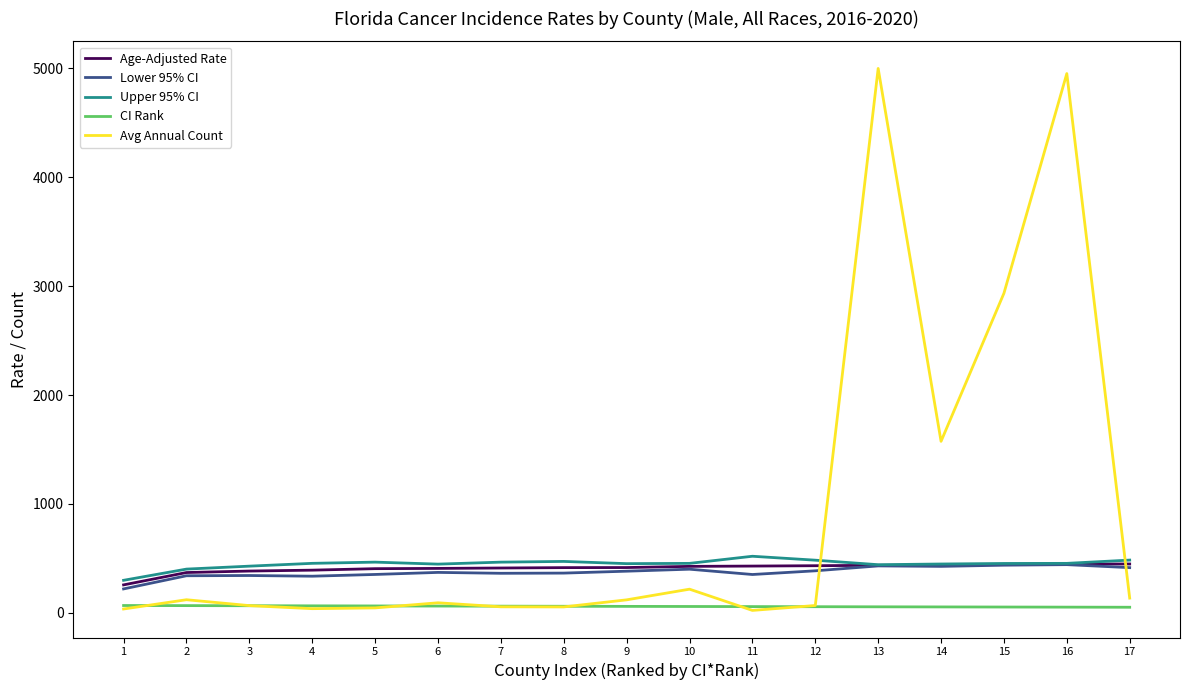

What are all the series names shown in the legend?

Age-Adjusted Rate, Lower 95% CI, Upper 95% CI, CI Rank, Avg Annual Count